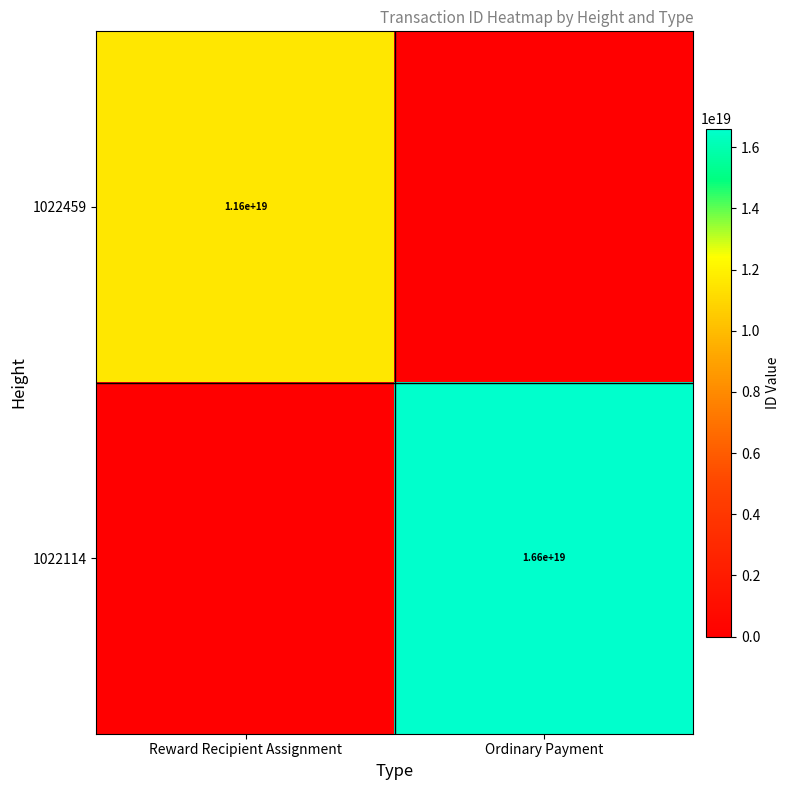

What is the spread (max minus min) of values at Ordinary Payment?

16612920930817239040